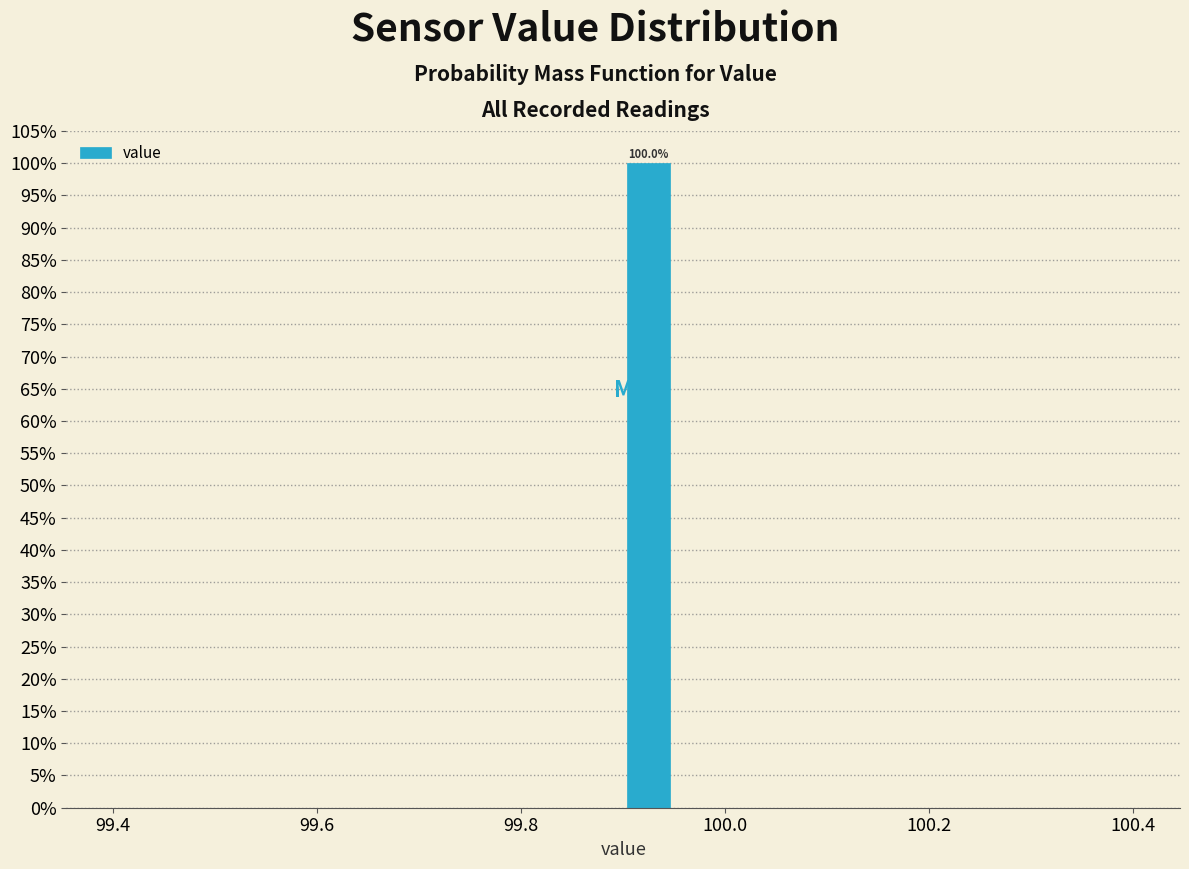

Read against the x-axis, roughly where is the centre of the tallest bar?

99.92